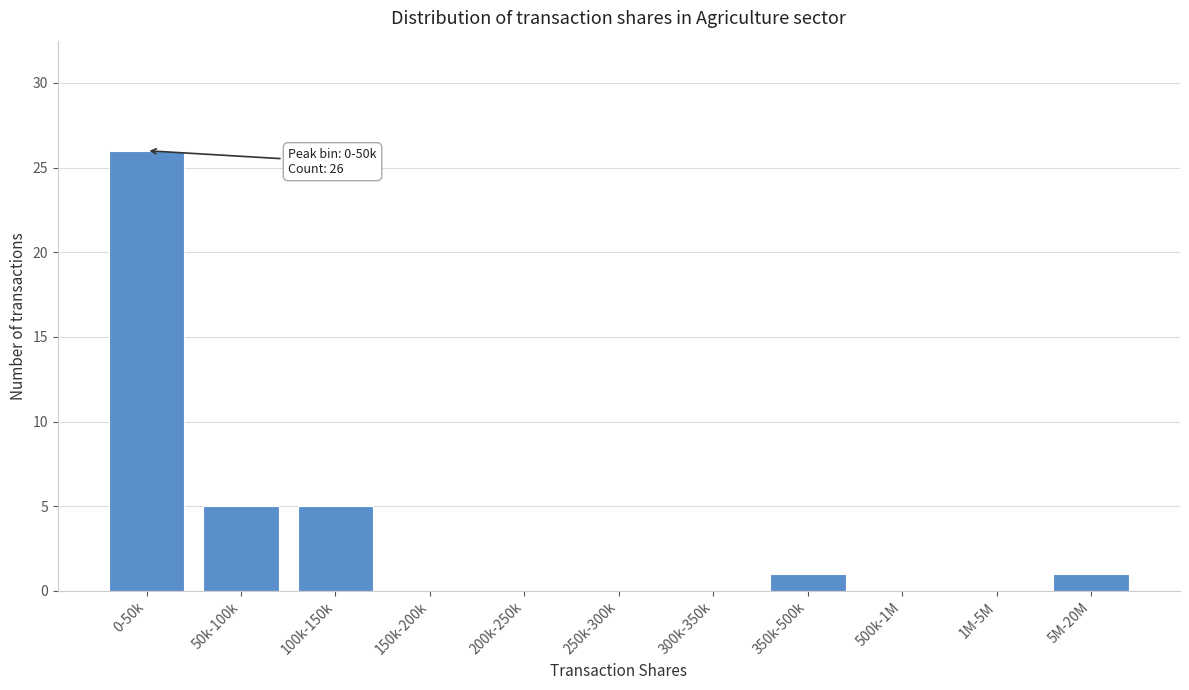

Reading left to right, extract all data points from this chart.

0-50k=26	50k-100k=5	100k-150k=5	150k-200k=0	200k-250k=0	250k-300k=0	300k-350k=0	350k-500k=1	500k-1M=0	1M-5M=0	5M-20M=1